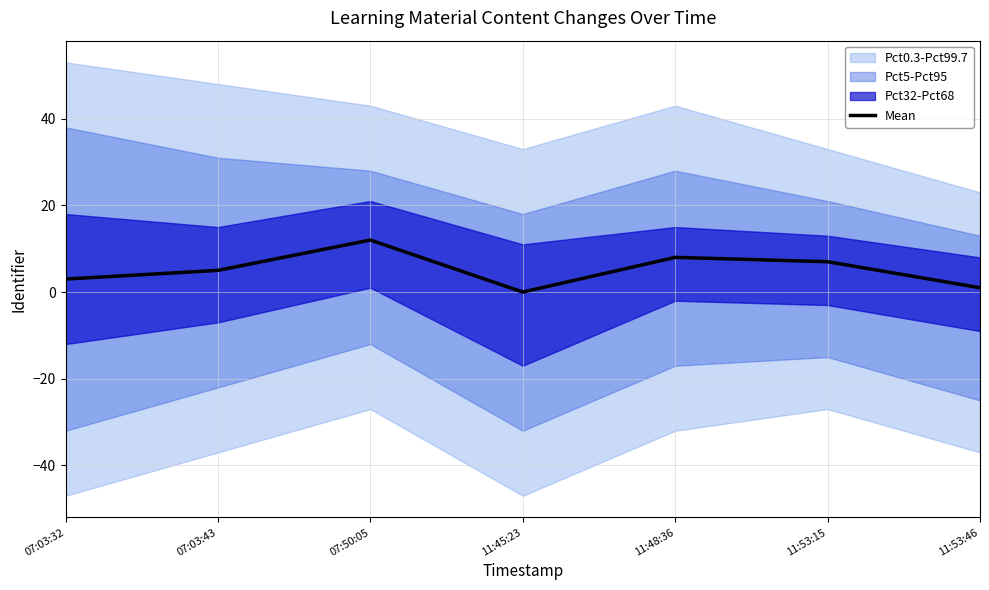

What is the sum of all values?

36